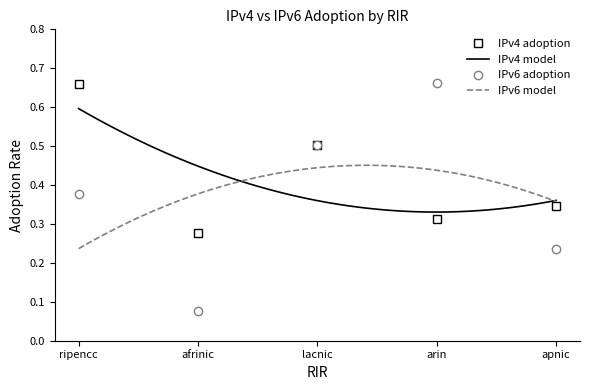

Does the chart have visible grid lines?

No